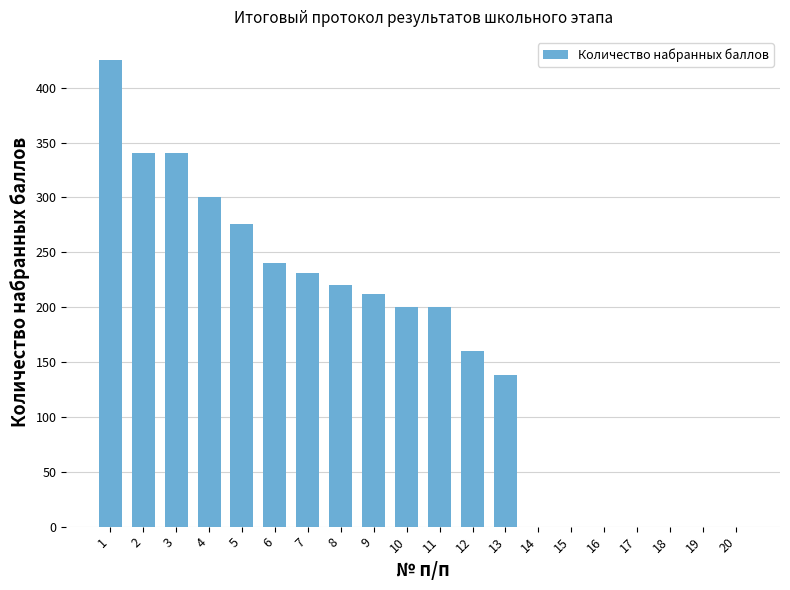

The value at 17 is 244. True or false?

False